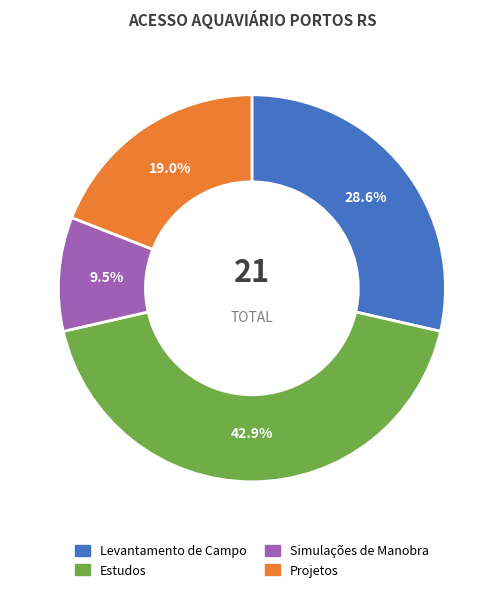

What is the smallest slice in the pie chart?

Simulações de Manobra